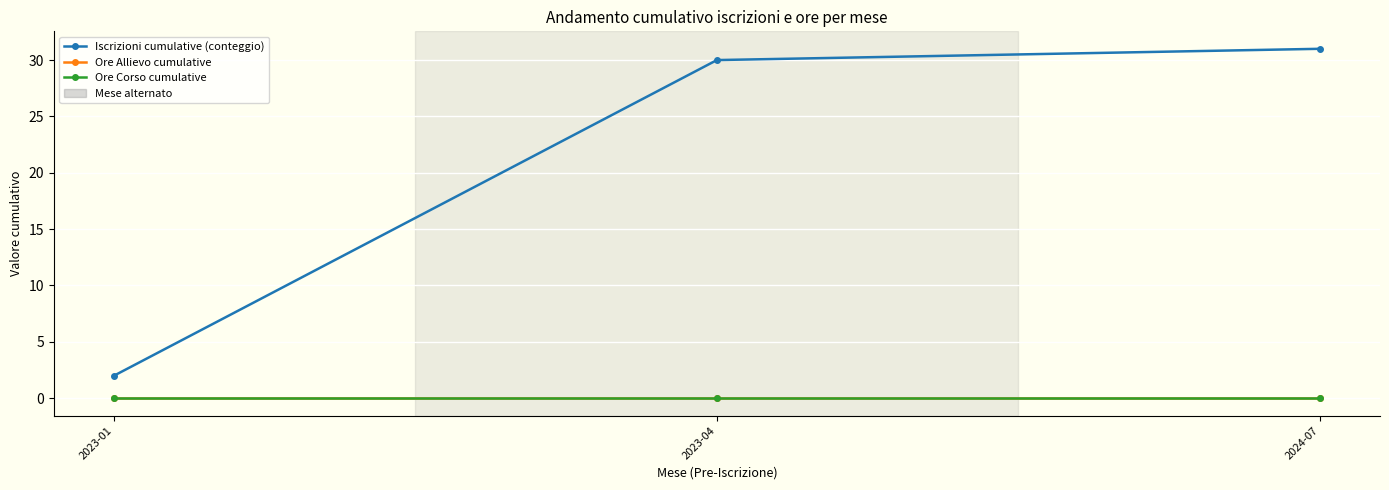

Reading right to left, extract all data points from this chart.

Iscrizioni cumulative (conteggio): 2024-07=31	2023-04=30	2023-01=2
Ore Allievo cumulative: 2024-07=0	2023-04=0	2023-01=0
Ore Corso cumulative: 2024-07=0	2023-04=0	2023-01=0